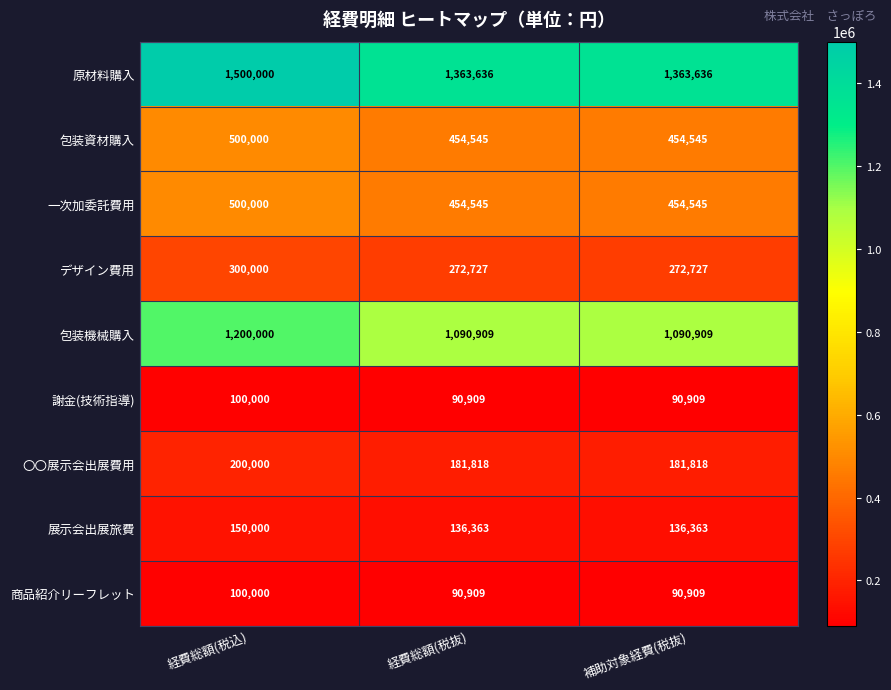

What is the difference between the maximum and minimum values in the 一次加委託費用 series?

45455